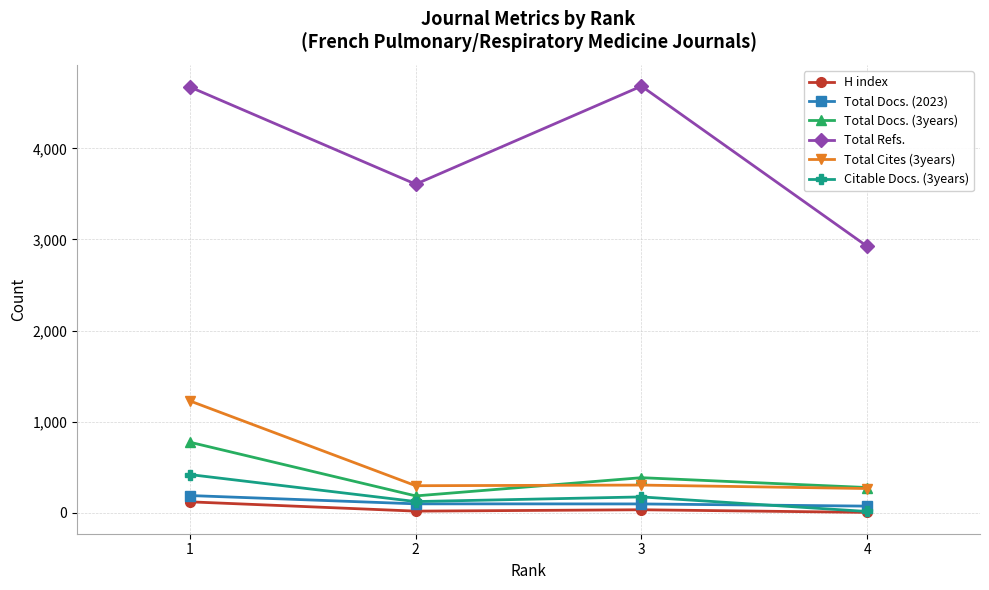

Is the value of Citable Docs. (3years) at 4 greater than the value of Total Docs. (2023) at 1?

No